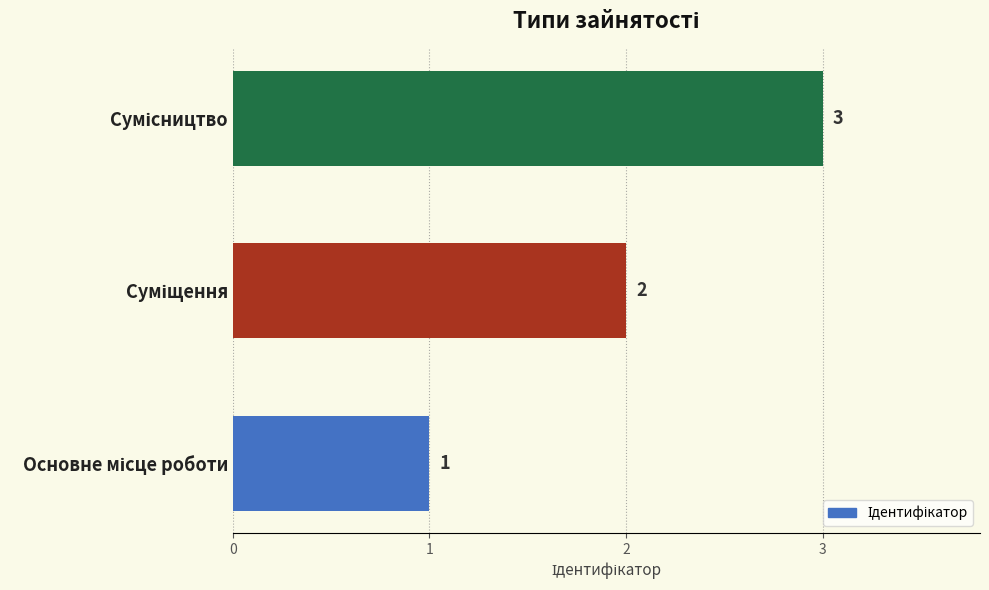

What is the greatest value displayed?

3